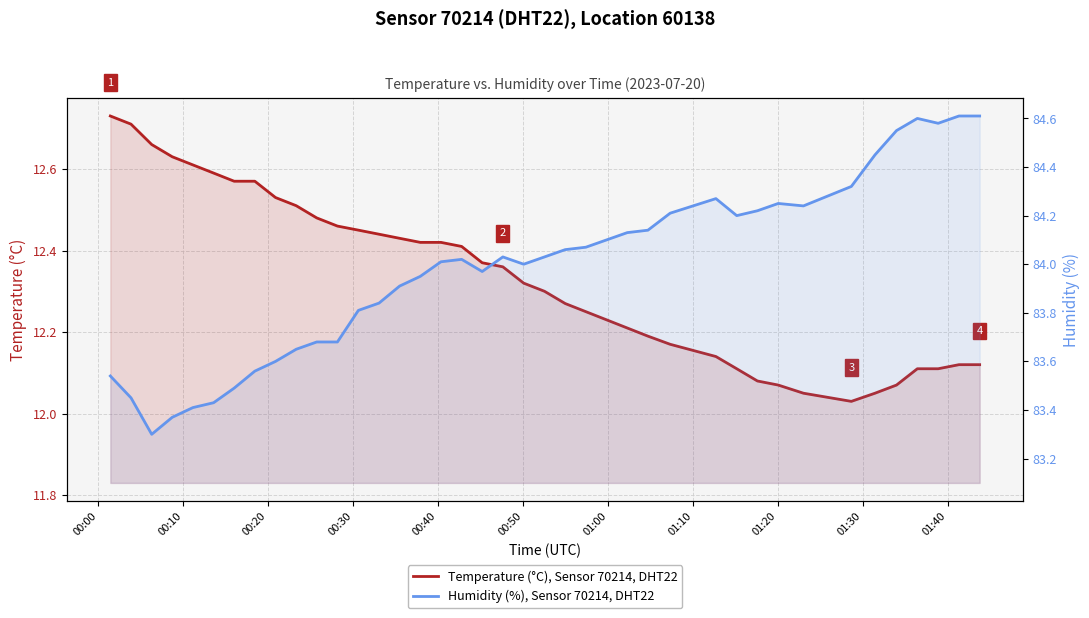

List the series in order of their overall mean, highest first.

Humidity (%), Sensor 70214, DHT22, Temperature (°C), Sensor 70214, DHT22